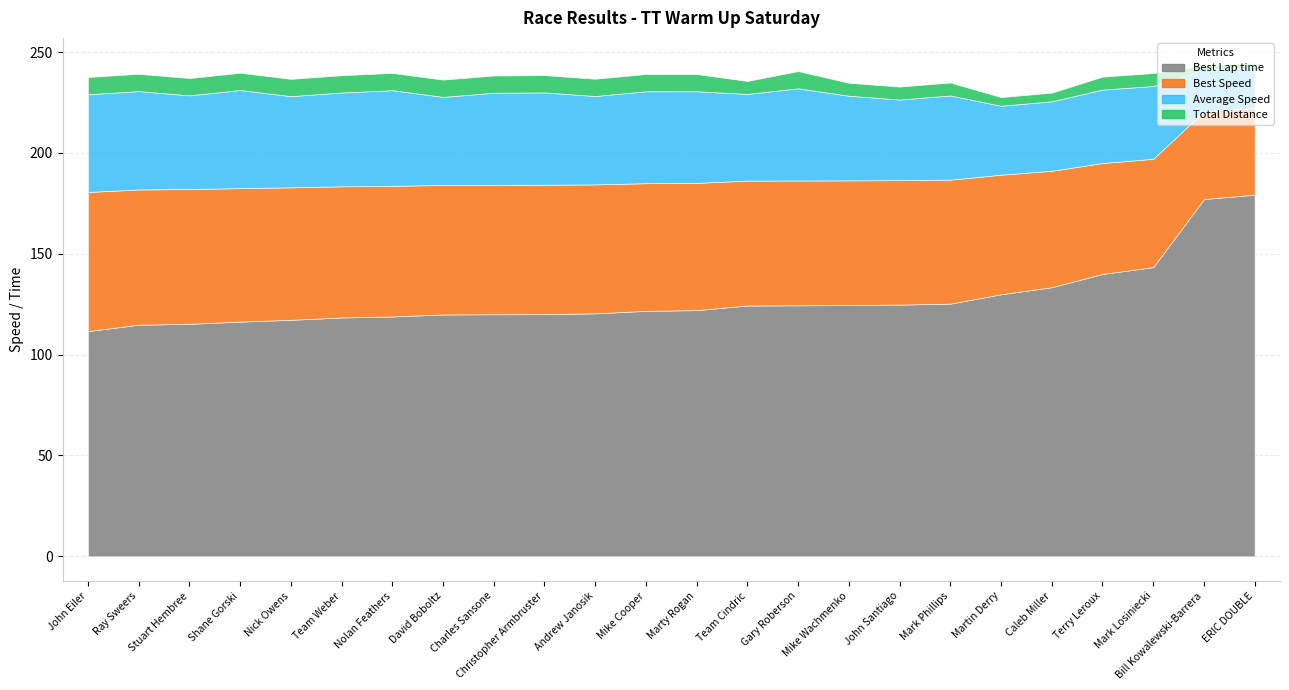

What is the spread (max minus min) of values at Marty Rogan?

113.5